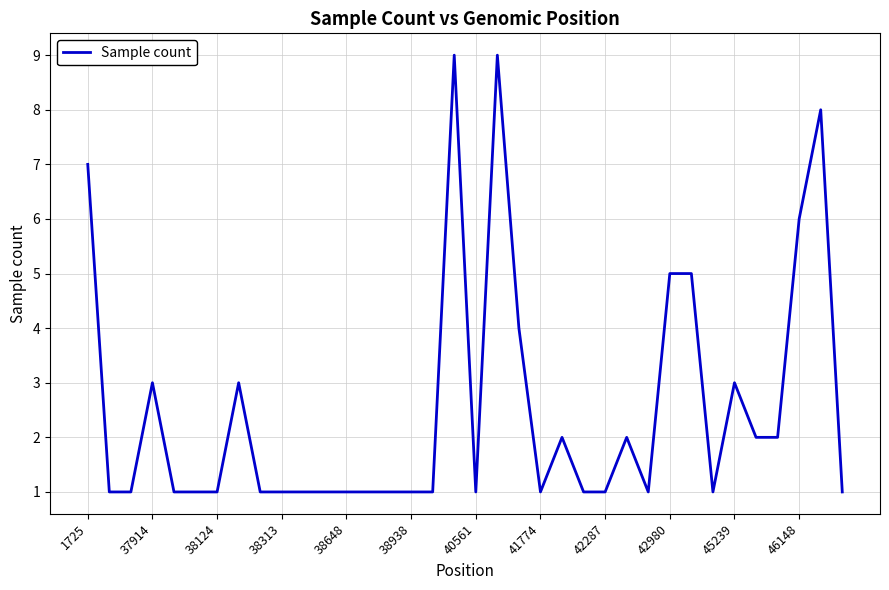

What is the difference between the maximum and minimum values?

8